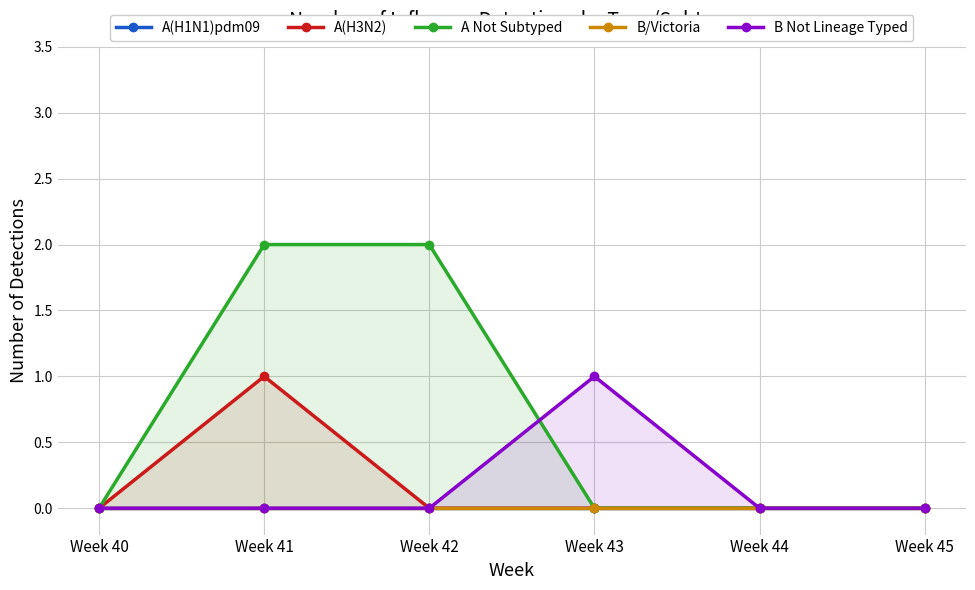

What is the value of the A Not Subtyped point at the 3rd from the left?

2